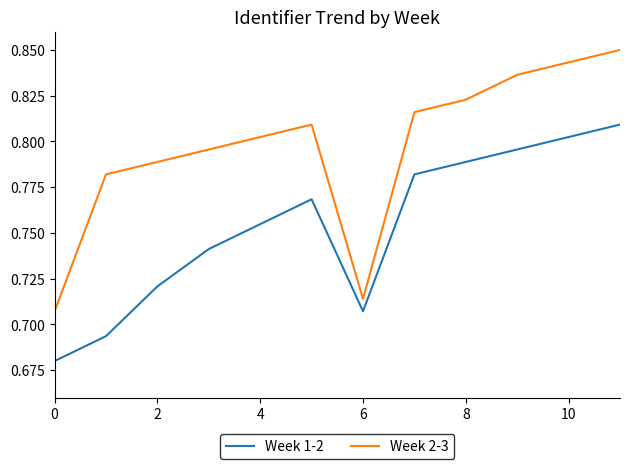

True or false: Week 1-2 and Week 2-3 intersect in this chart.

False